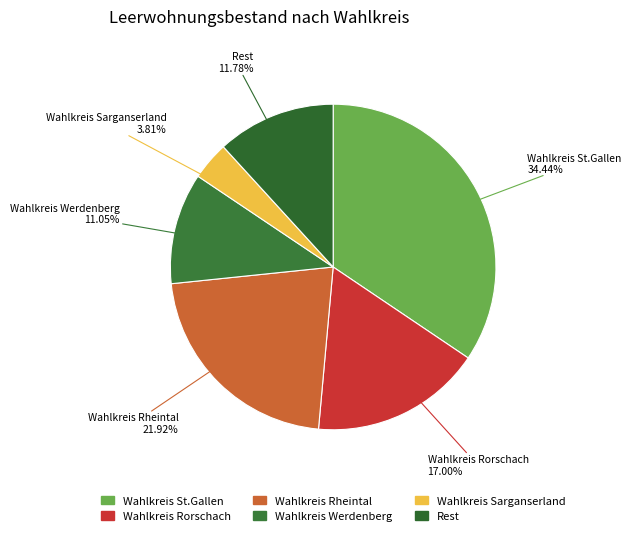

How many slices are in this pie chart?

6